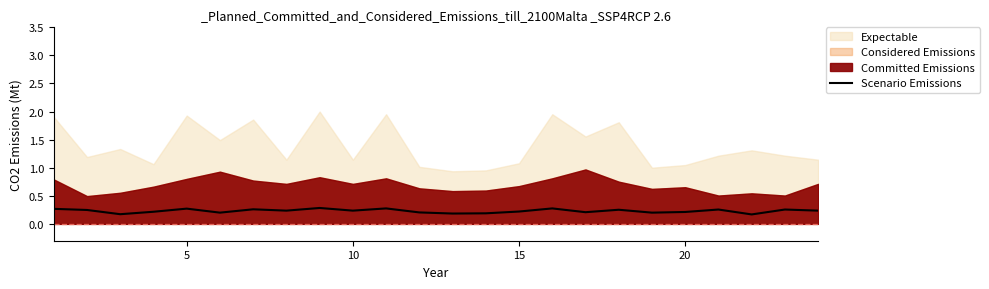

The chart shows a value of 0.1 at 16. True or false?

False